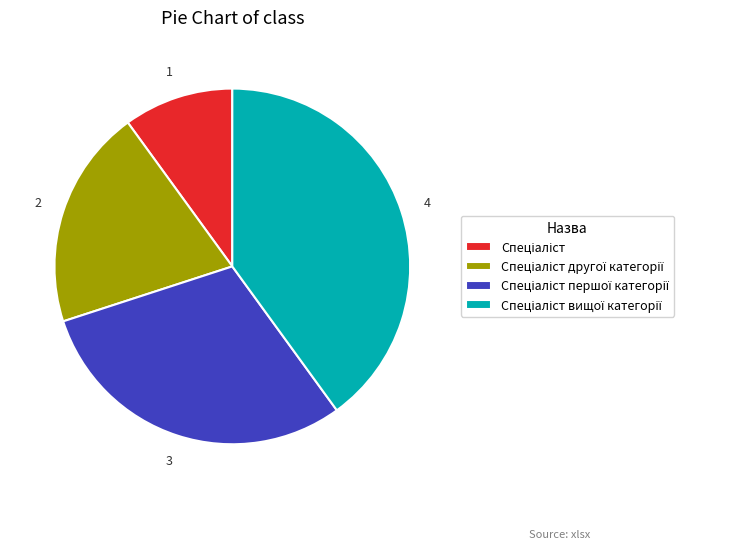

Is there a majority slice in this chart?

No